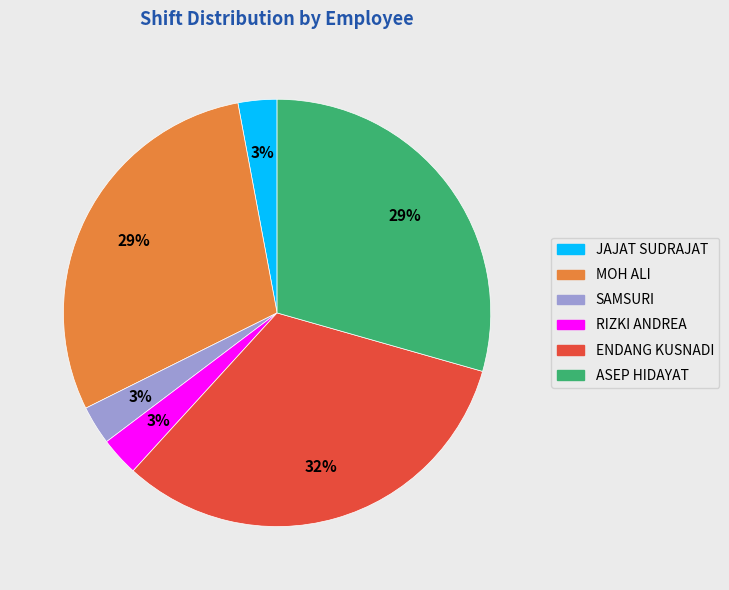

To the nearest percent, what is the difference between the largest and smallest slice percentages?

29%